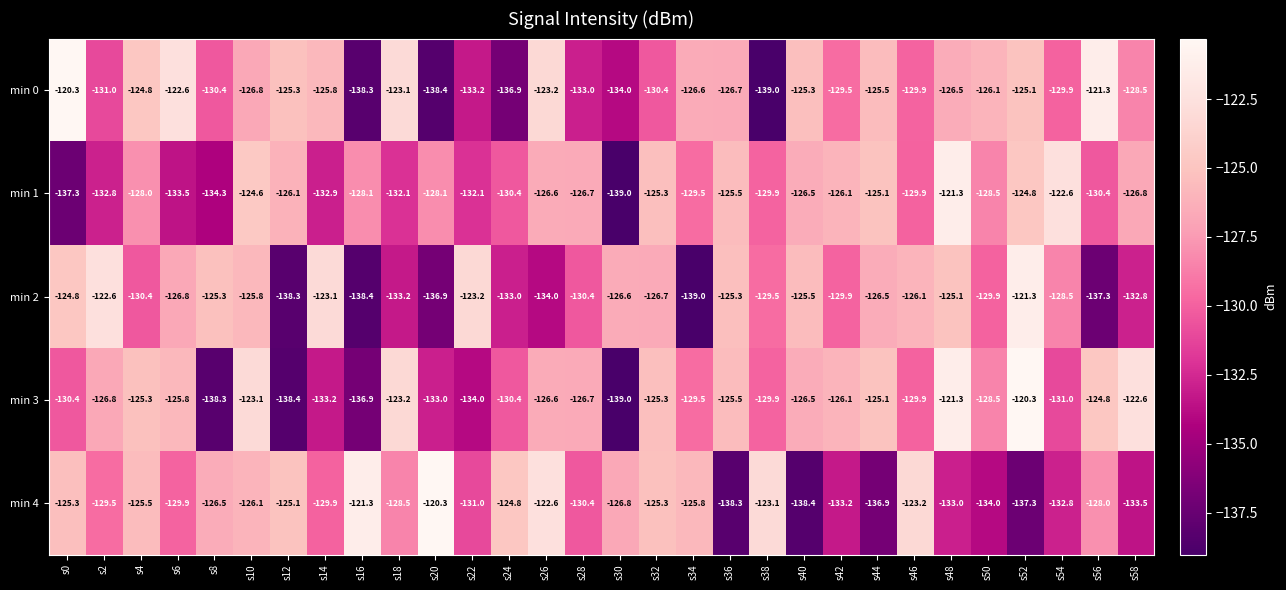

True or false: min 3 has a value of -211.8 at s6.

False